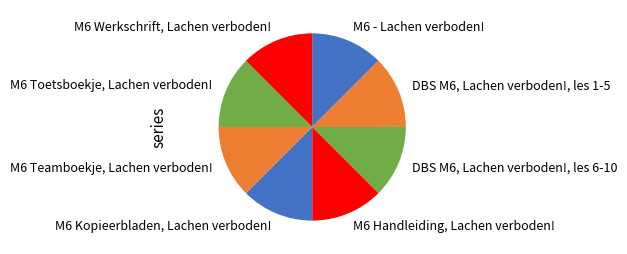

What is the ratio of the value at DBS M6, Lachen verboden!, les 6-10 to the value at M6 Toetsboekje, Lachen verboden!?

1.0